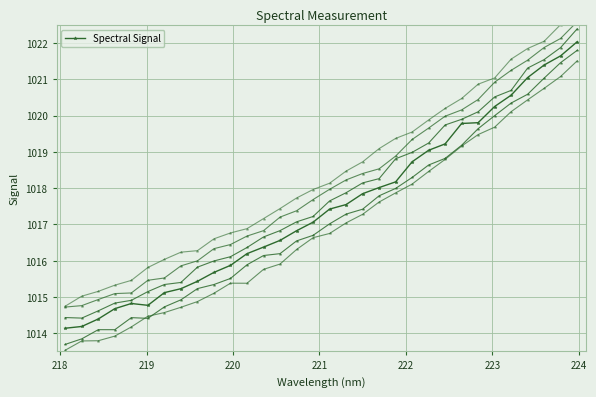

What is the change in value from 10 to 22?

+3.2